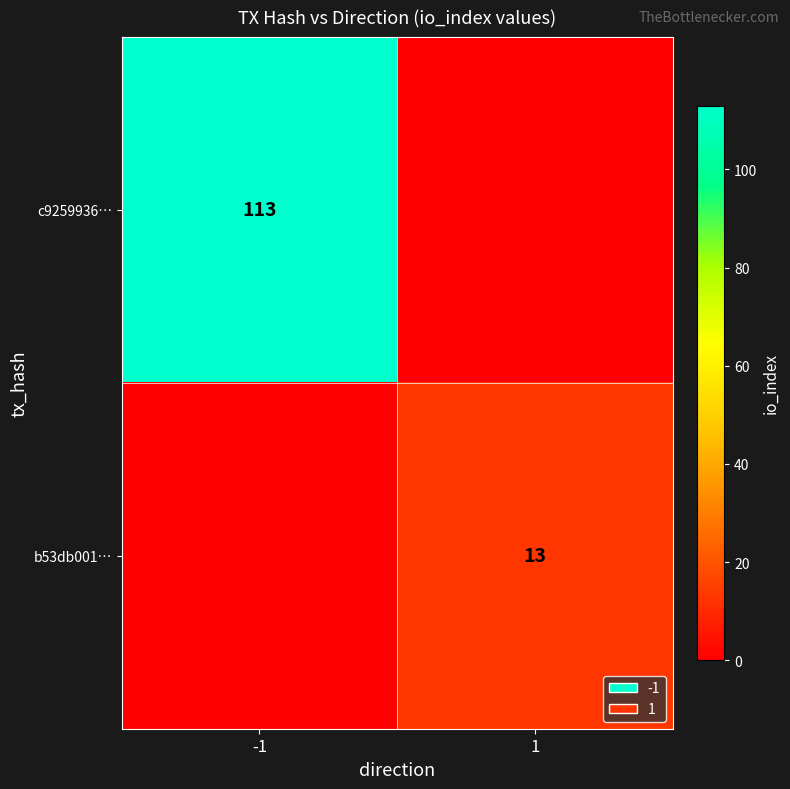

Is it true that c9259936… equals 113 at -1?

True